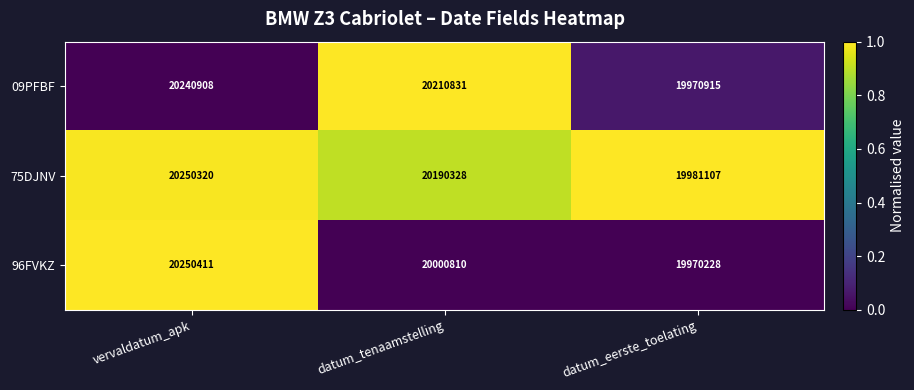

Where does the 96FVKZ series first go above 20000810?

vervaldatum_apk